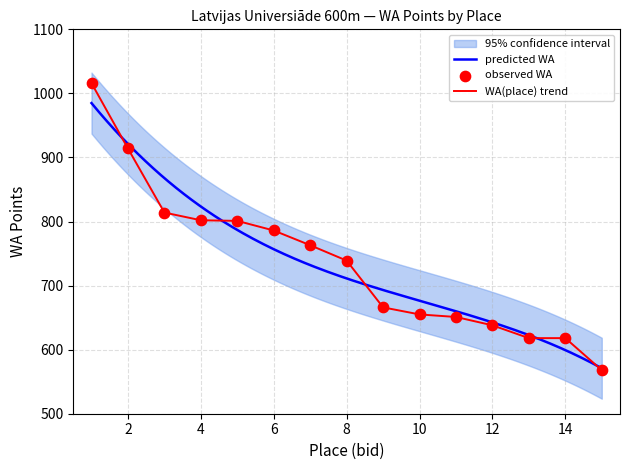

What is the ratio of the value at 12 to the value at 3?

0.8